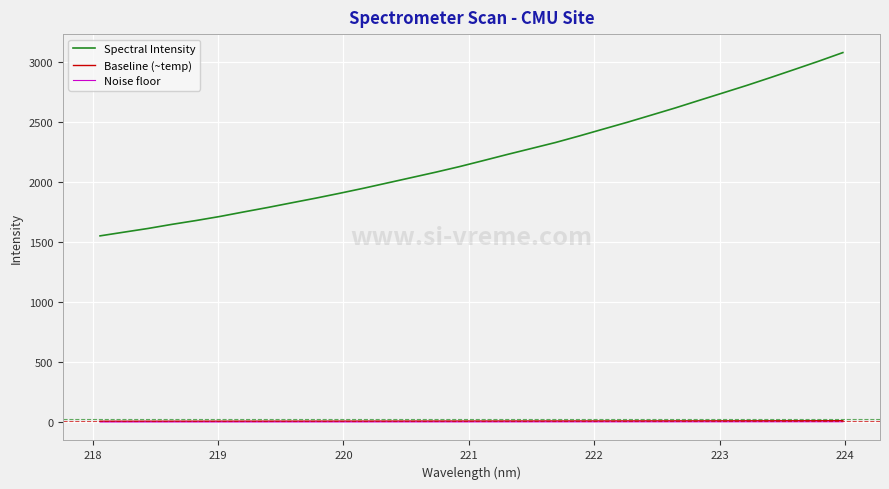

True or false: Spectral Intensity has more than 0 points higher than both neighbors.

False